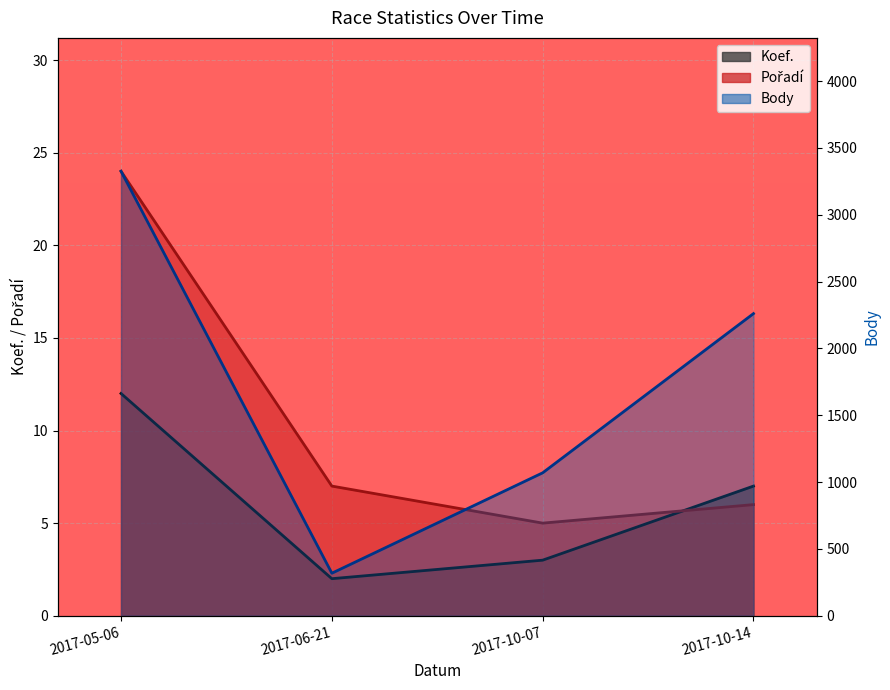

True or false: Body and Koef. intersect in this chart.

False